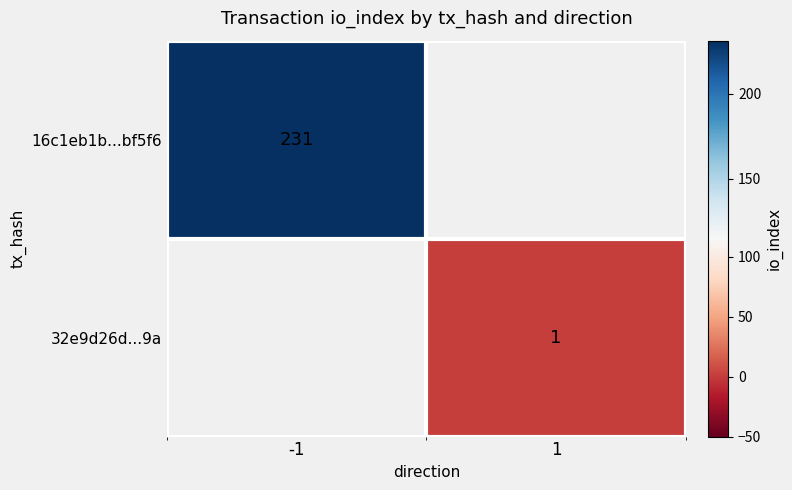

How many data points does each series have?

2